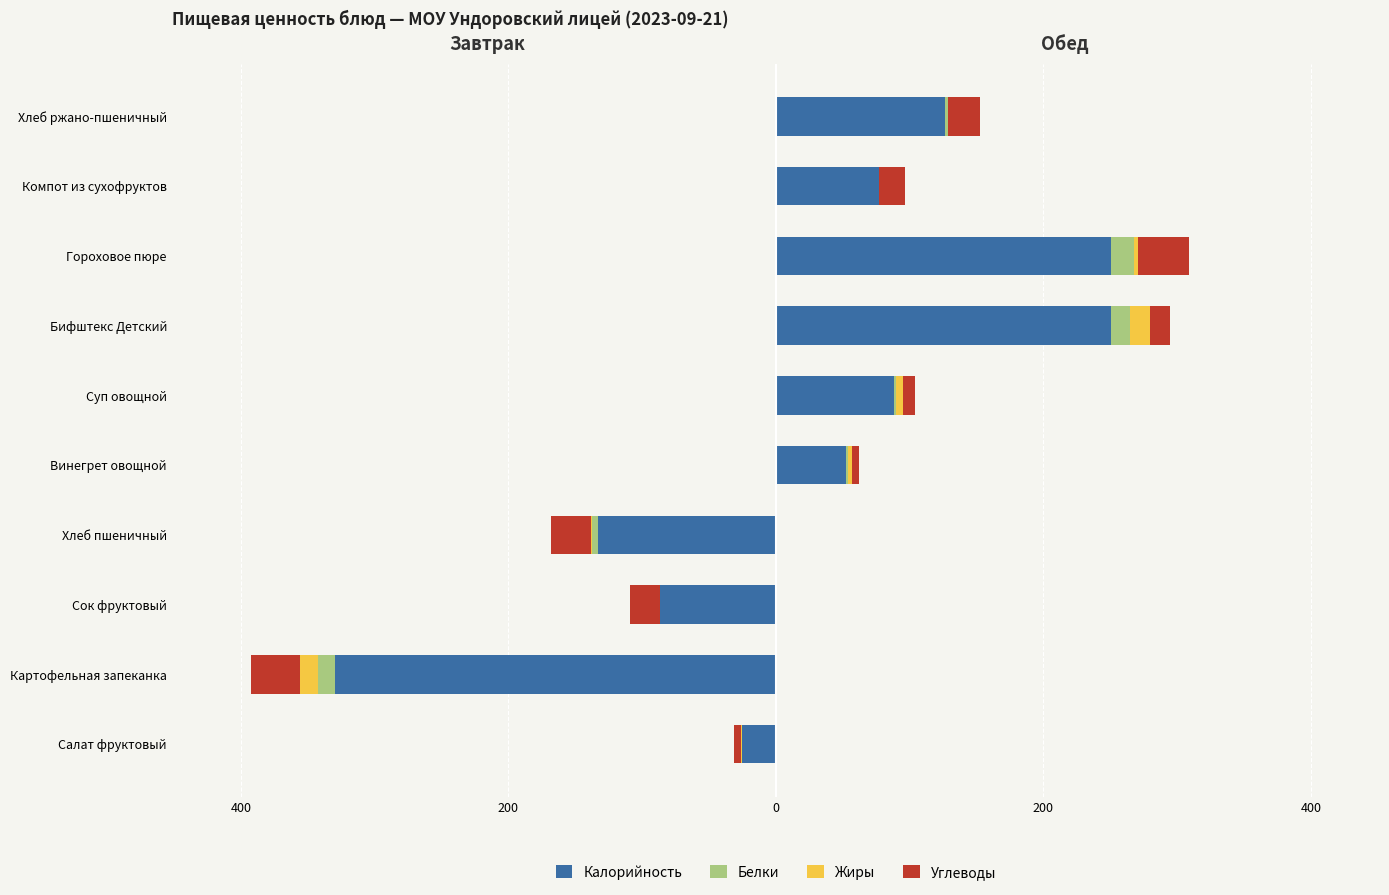

Which series has the widest spread of values?

Калорийность